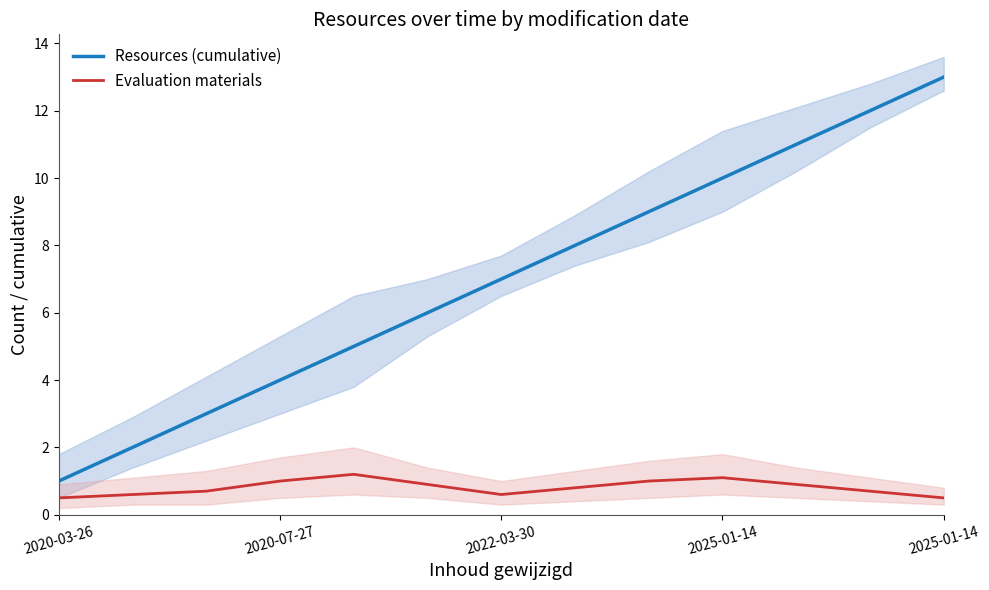

True or false: Resources (cumulative) has a value of 7.0 at 2022-03-30.

True